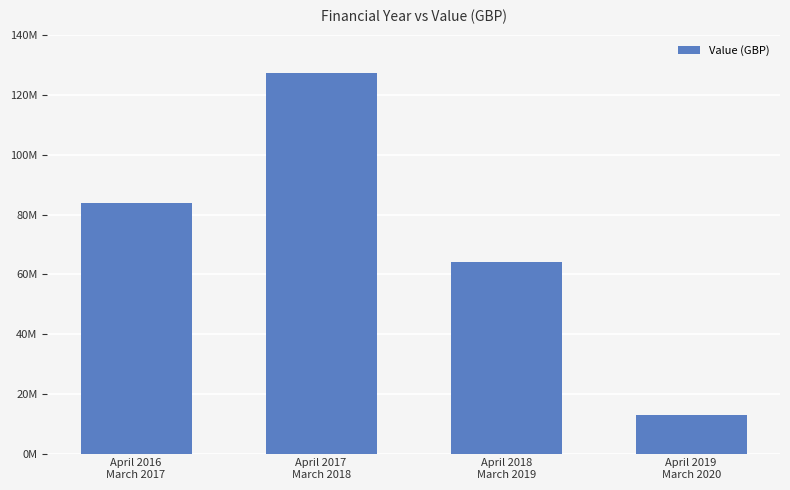

Are the bars horizontal?

No